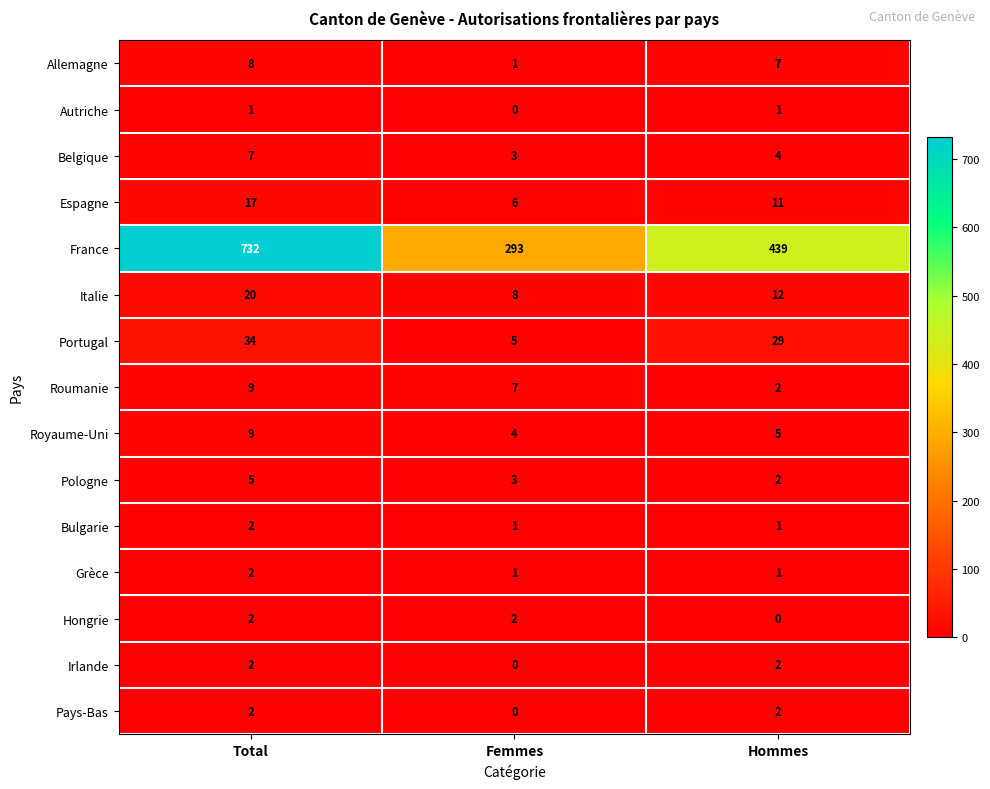

Which series has the largest range (max minus min)?

France